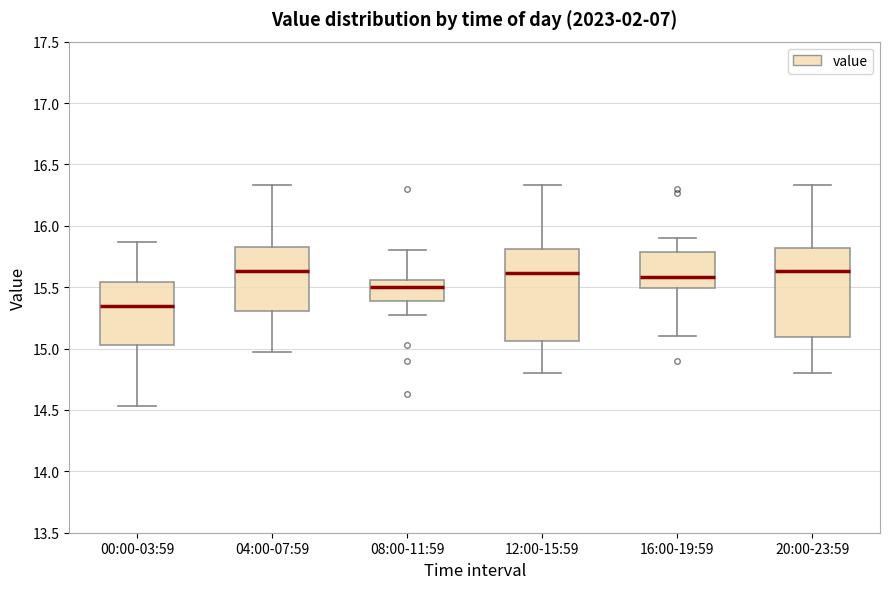

Reading left to right, transcribe this box plot: for each box, give where its median line is, the range the box spans, and where its two whiskers end, as read against the y-axis. The values are not printed on the chart, so give them approximately, as read against the axis.

00:00-03:59: median 15.35, box 15.05 to 15.55, whiskers 14.55 to 15.85
04:00-07:59: median 15.65, box 15.30 to 15.85, whiskers 14.95 to 16.35
08:00-11:59: median 15.50, box 15.40 to 15.55, whiskers 15.25 to 15.80
12:00-15:59: median 15.60, box 15.05 to 15.80, whiskers 14.80 to 16.35
16:00-19:59: median 15.60, box 15.50 to 15.80, whiskers 15.10 to 15.90
20:00-23:59: median 15.65, box 15.10 to 15.80, whiskers 14.80 to 16.35